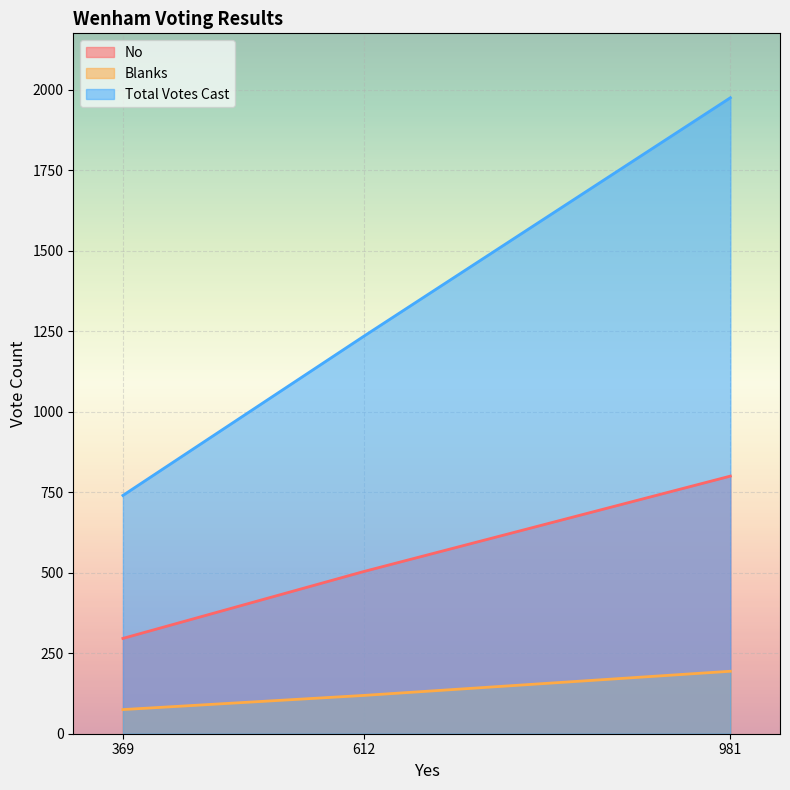

Which series has the widest spread of values?

Total Votes Cast